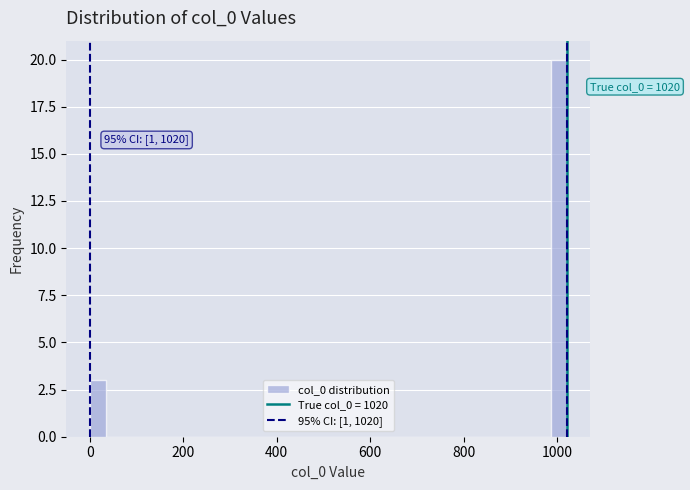

Around what value on the x-axis is the tallest bar? Give the approximate position of its centre, as read against the axis.

1000